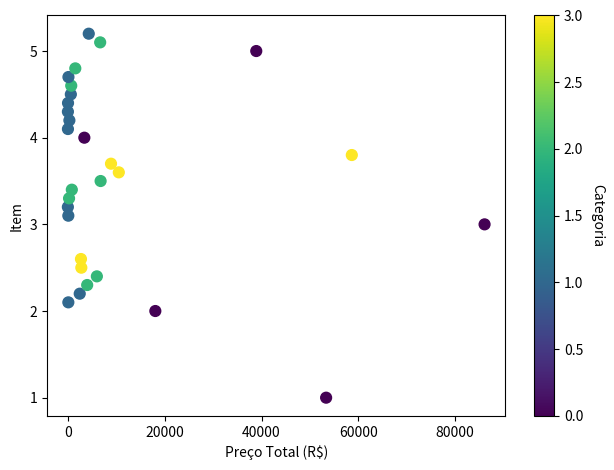

What is the range of X values (max minus min)?

86058.2